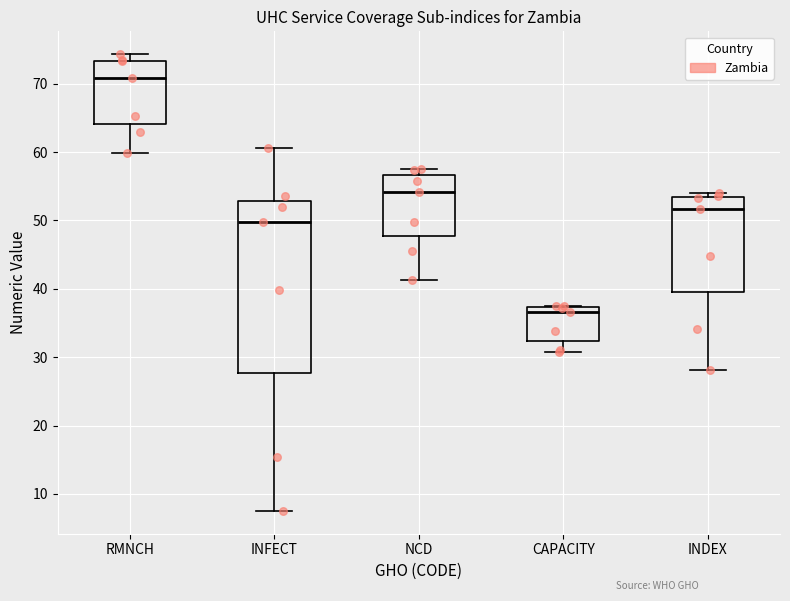

Reading left to right, read every box against the y-axis: the position of its median line, the range the box covers, and the ends of its whiskers. The values are not printed on the chart, so give them approximately, as read against the axis.

RMNCH: median 71, box 64 to 73, whiskers 60 to 74
INFECT: median 50, box 28 to 53, whiskers 8 to 61
NCD: median 54, box 48 to 57, whiskers 41 to 57 (just above the box's upper edge)
CAPACITY: median 37 (just below the box's upper edge), box 32 to 37, whiskers 31 to 38
INDEX: median 52, box 39 to 53, whiskers 28 to 54